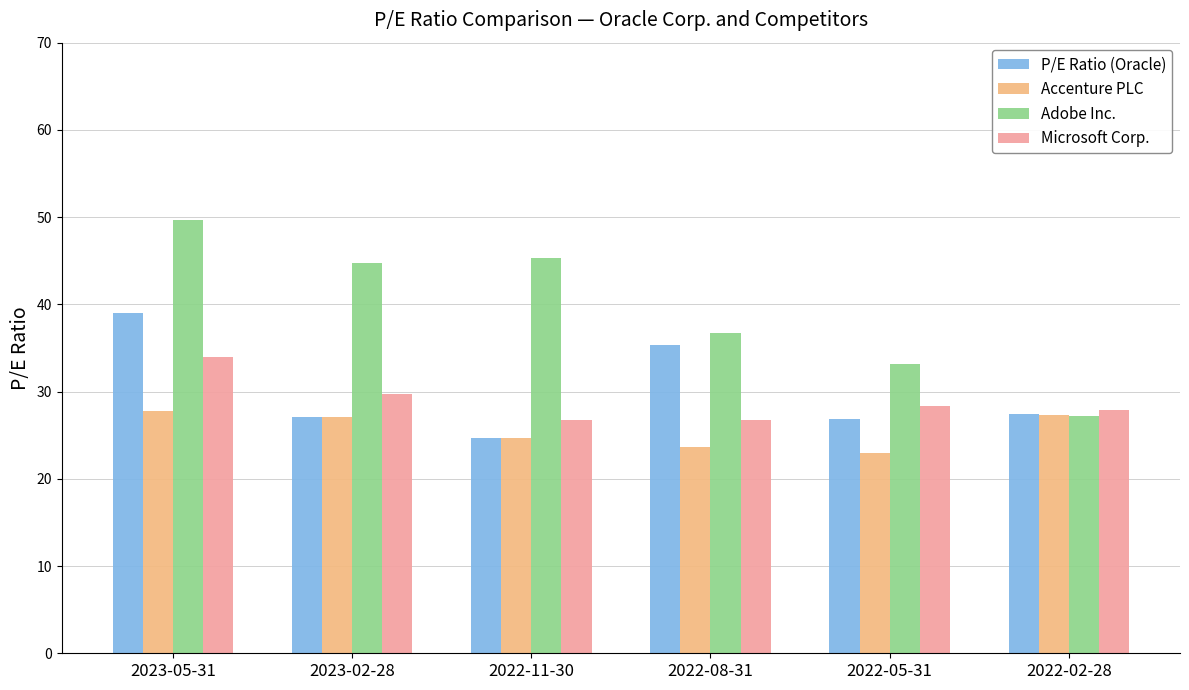

At how many categories does at least one series exceed 46?

1